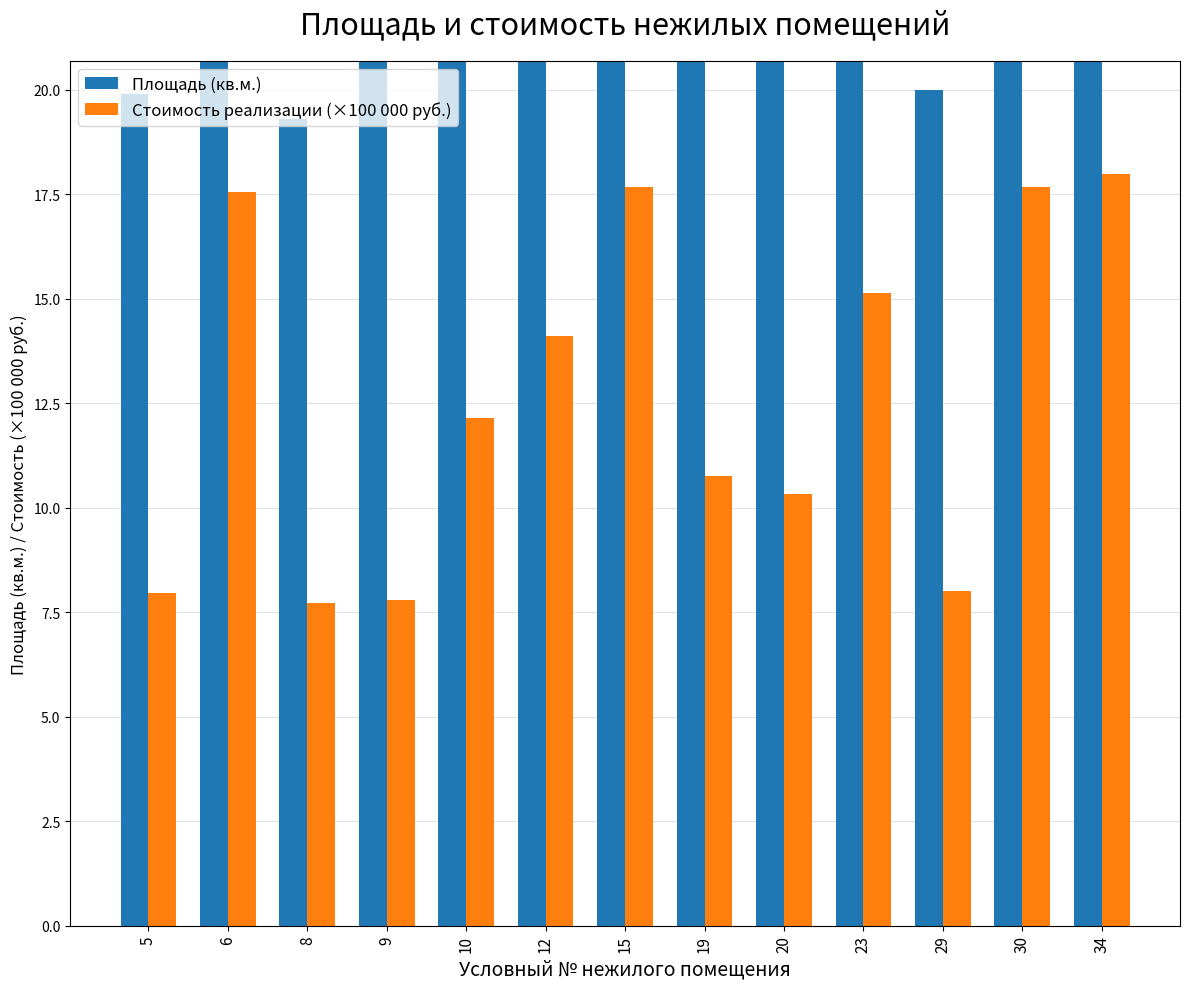

What is the minimum value shown in the chart?

7.7